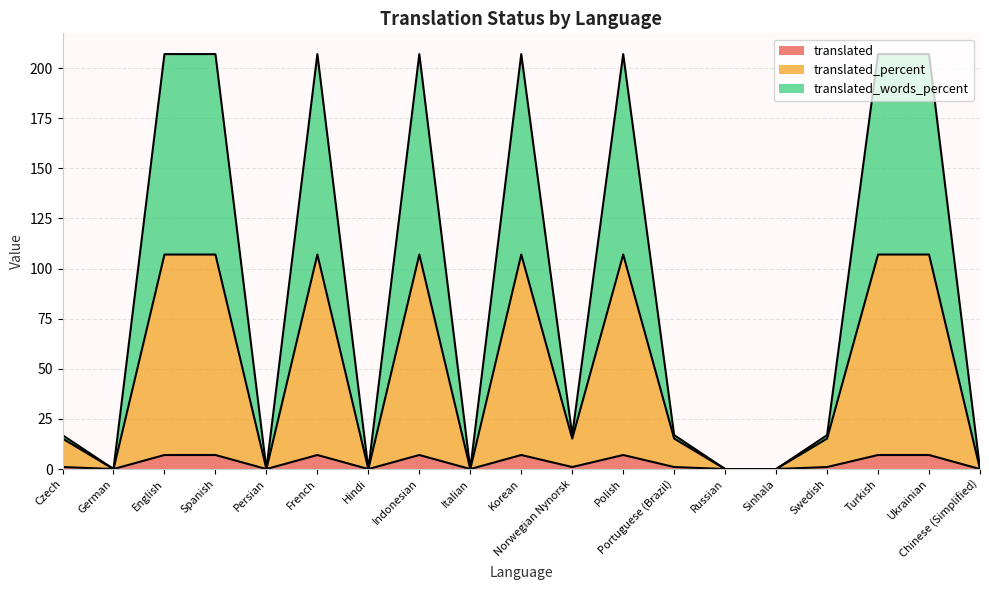

Reading right to left, list all the values displayed in this chart.

translated: 0.0	7.0	7.0	1.0	0.0	0.0	1.0	7.0	1.0	7.0	0.0	7.0	0.0	7.0	0.0	7.0	7.0	0.0	1.0
translated_percent: 0.0	107.0	107.0	15.2	0.0	0.0	15.2	107.0	15.2	107.0	0.0	107.0	0.0	107.0	0.0	107.0	107.0	0.0	15.2
translated_words_percent: 0.0	207.0	207.0	16.9	0.0	0.0	16.9	207.0	16.9	207.0	0.0	207.0	0.0	207.0	0.0	207.0	207.0	0.0	16.9